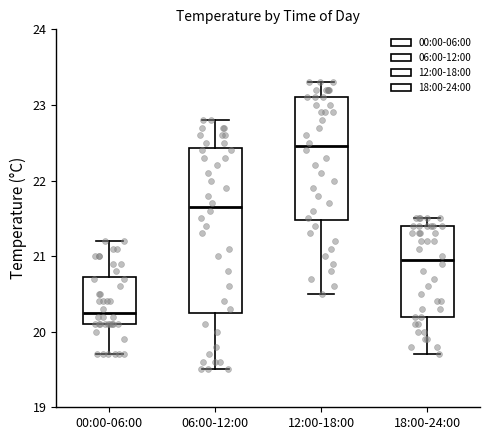

Which box has the lowest median line?

00:00-06:00